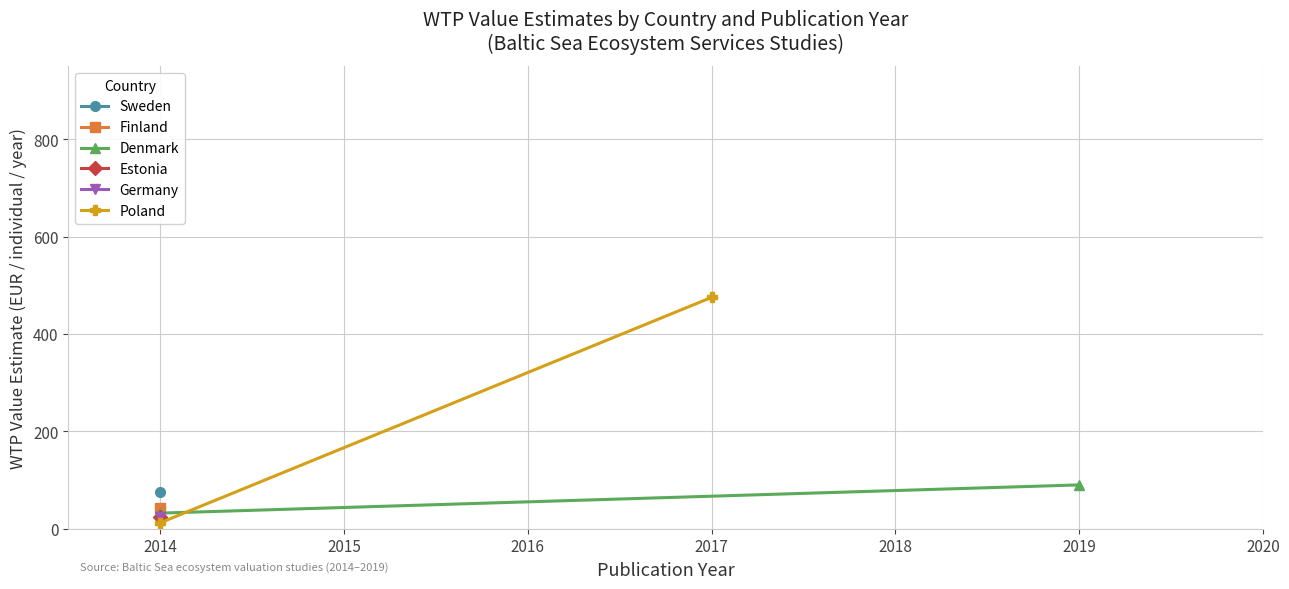

What is the greatest value displayed?

475.0